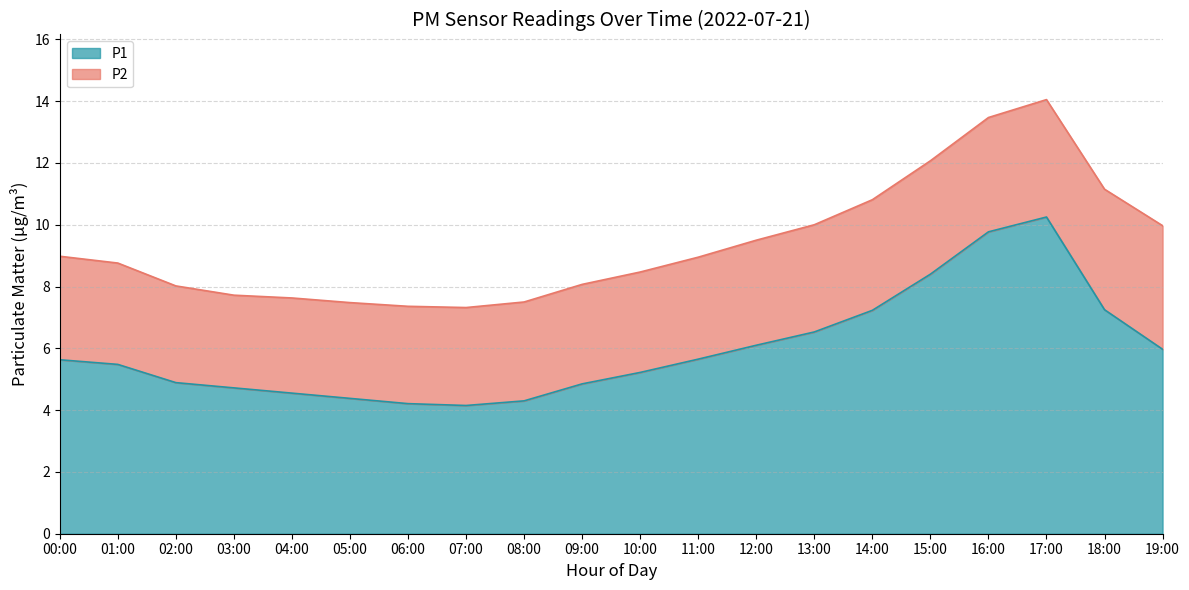

What is the difference between the values at 13:00 and 07:00?

2.4